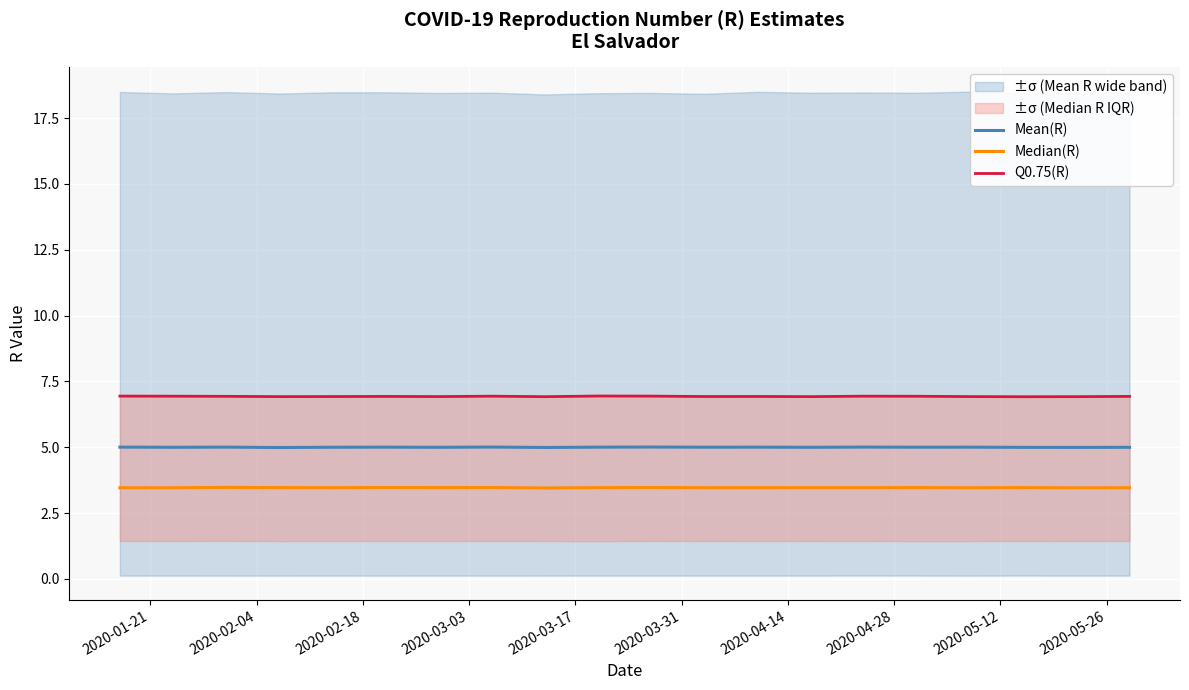

True or false: Q0.75(R) and Mean(R) intersect in this chart.

False